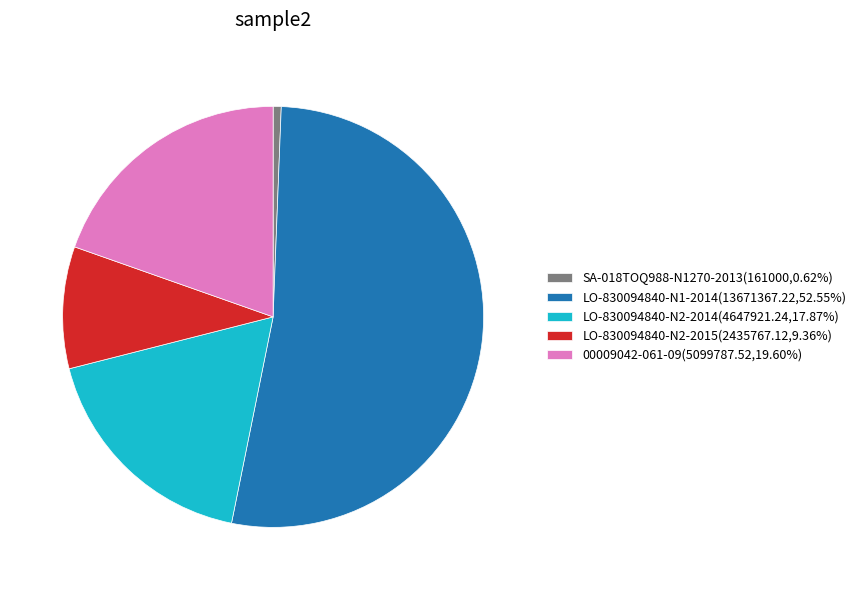

Approximately how many times larger is the value at LO-830094840-N1-2014(13671367.22,52.55%) compared to 00009042-061-09(5099787.52,19.60%)?

2.7